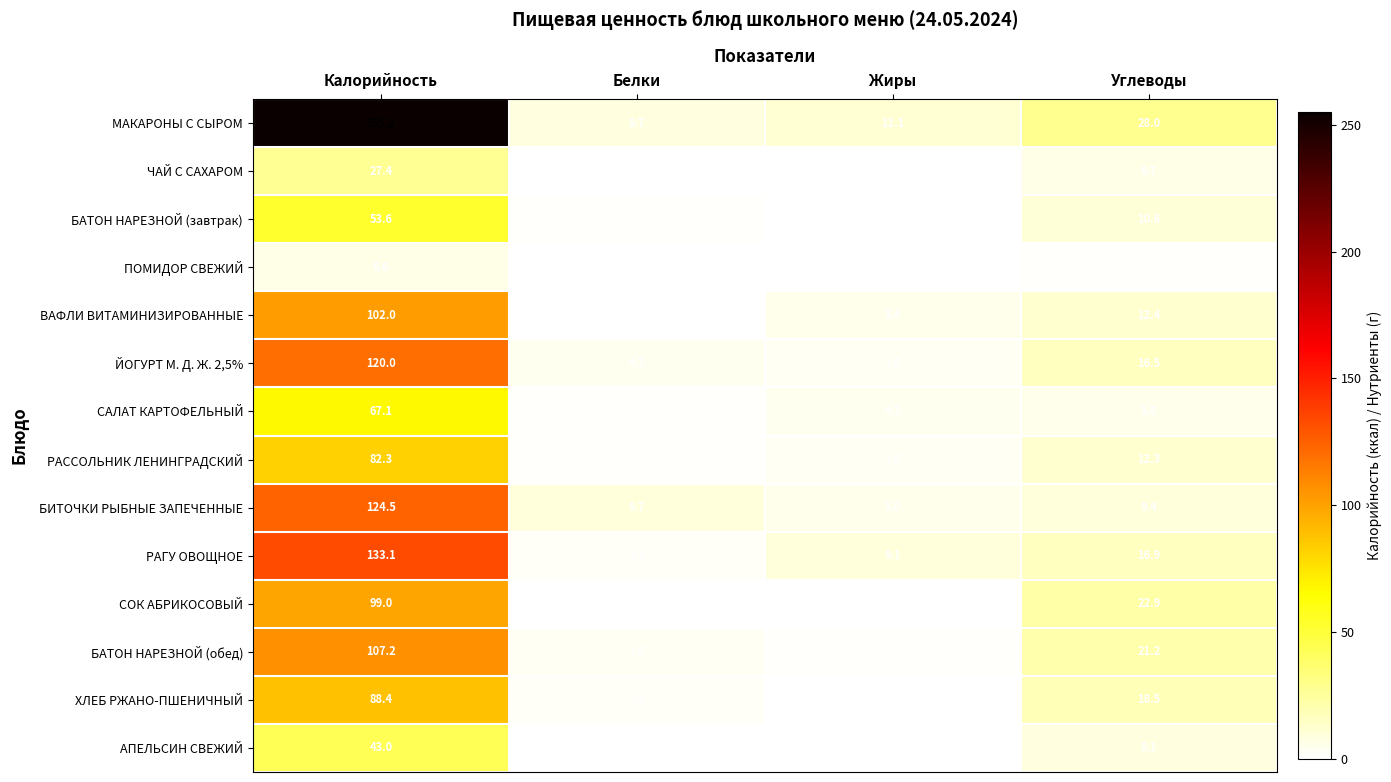

Which series changed the most between Белки and Жиры?

РАГУ ОВОЩНОЕ